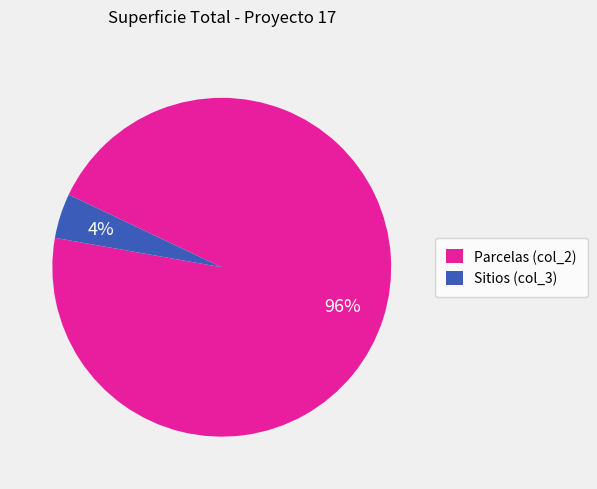

Rank the categories by value from lowest to highest.

Sitios (col_3), Parcelas (col_2)